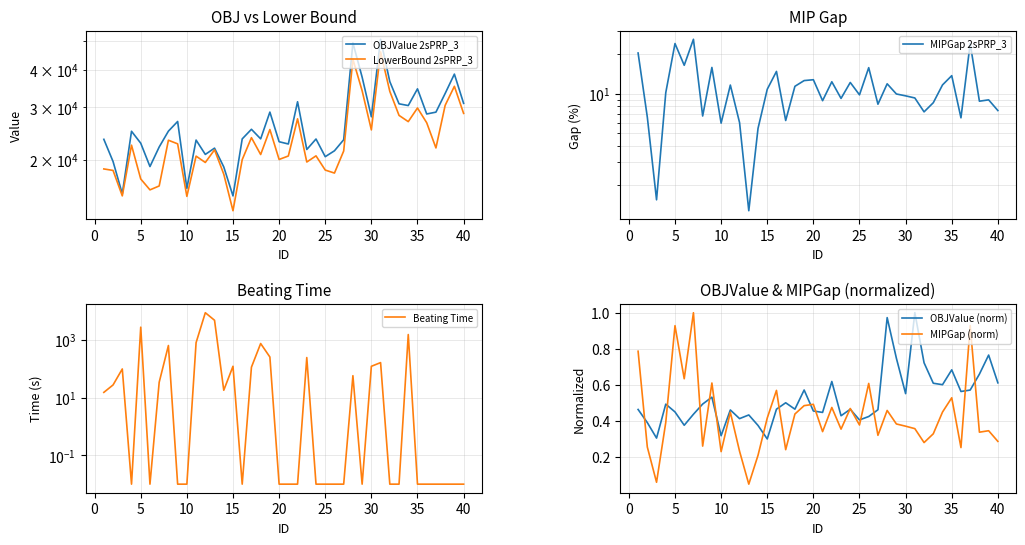

Is it true that MIPGap (norm) equals 0.2 at 25?

False